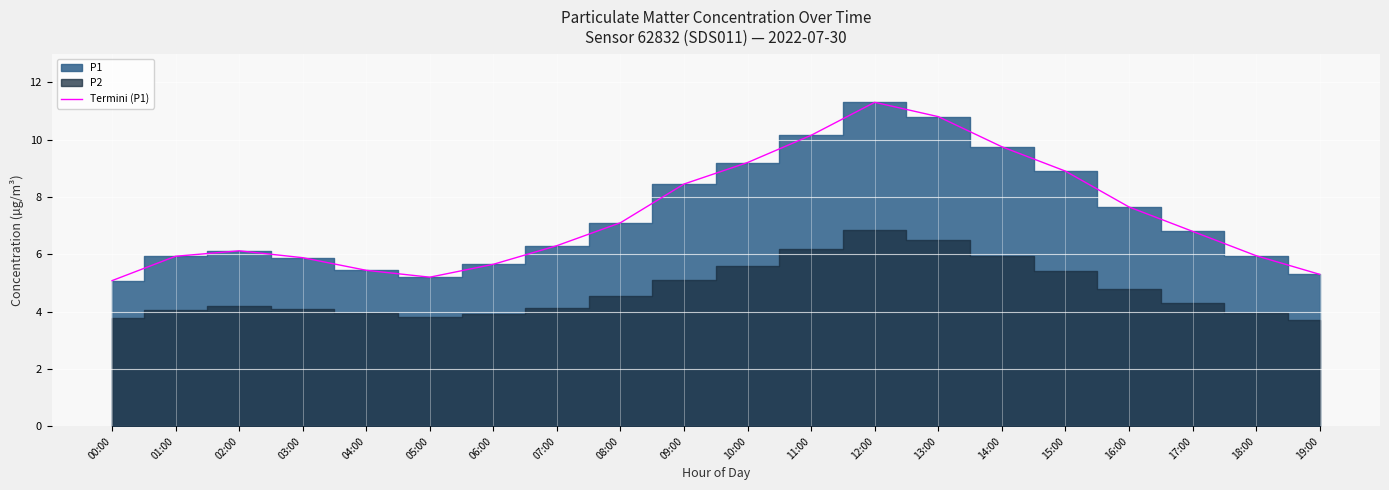

At which category does the data reach its first local peak?

02:00